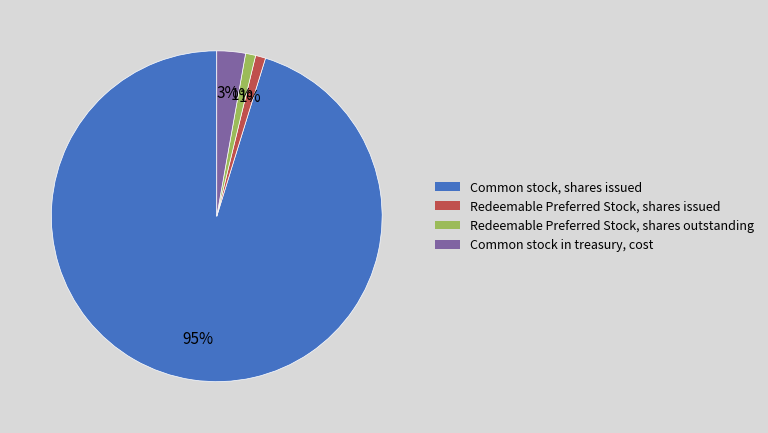

To the nearest percent, what is the difference between the largest and smallest slice percentages?

94%